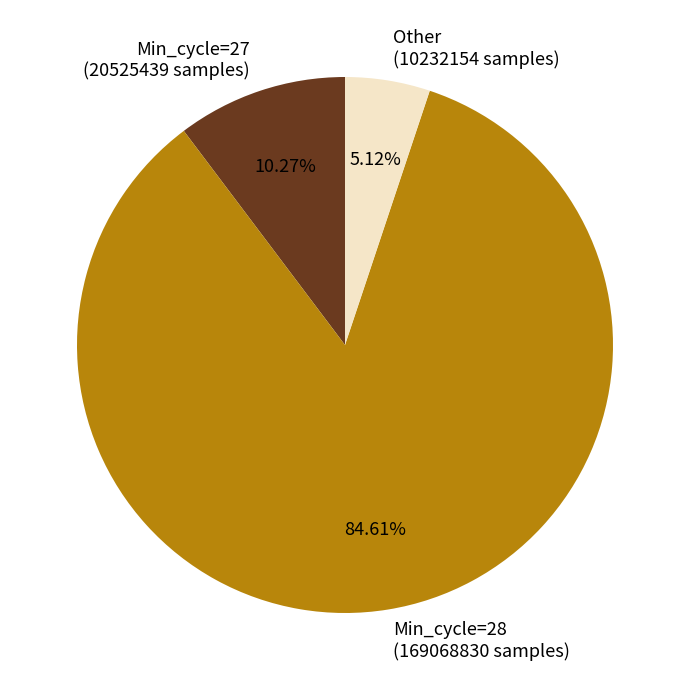

Which has a higher value, Min_cycle=28 (169068830 samples) or Other (10232154 samples)?

Min_cycle=28 (169068830 samples)